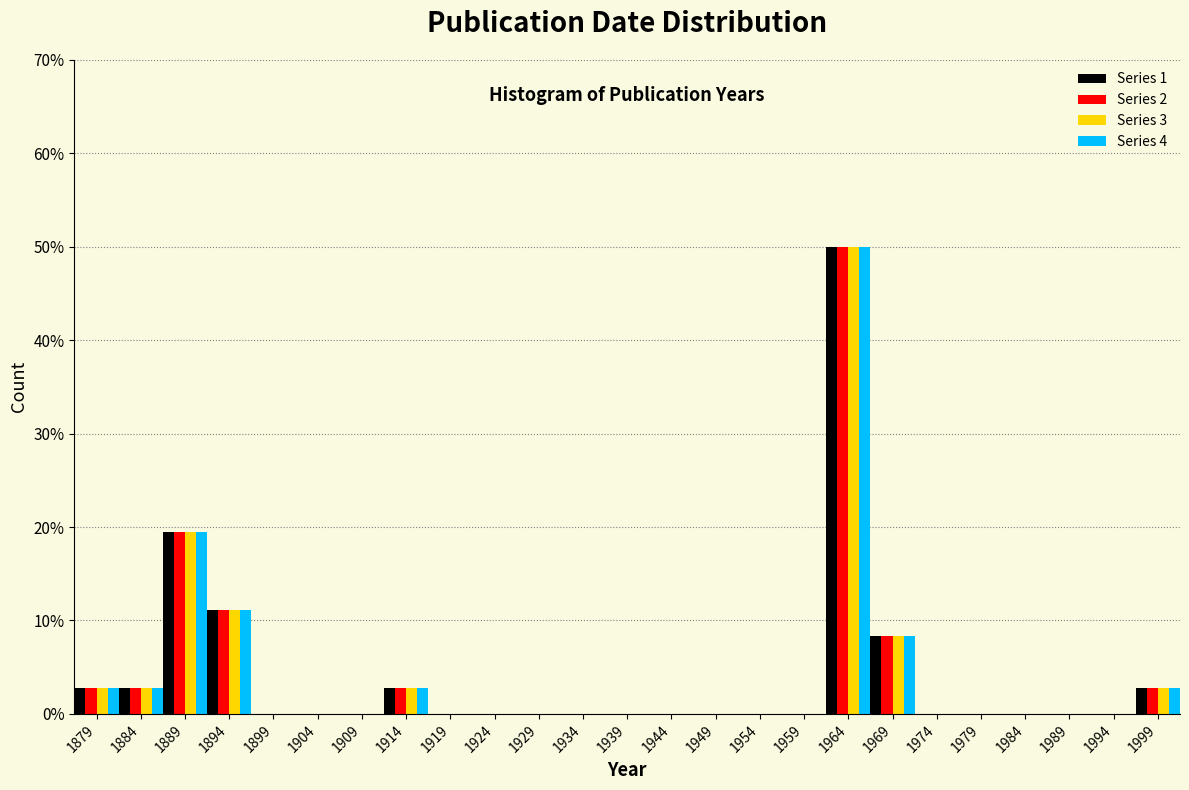

What are all the series names shown in the legend?

Series 1, Series 2, Series 3, Series 4